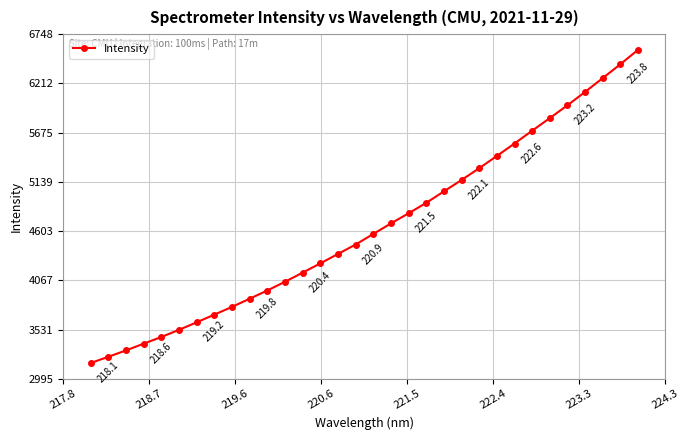

True or false: there are more than 2 points higher than both neighbors.

False